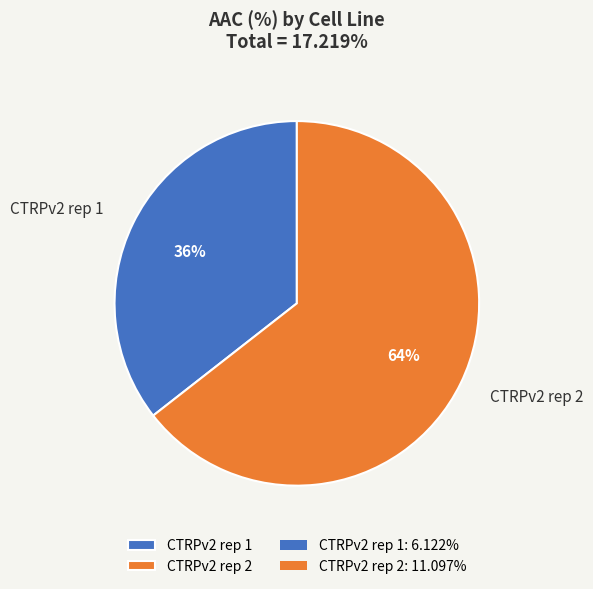

Count the number of slices in the pie.

2